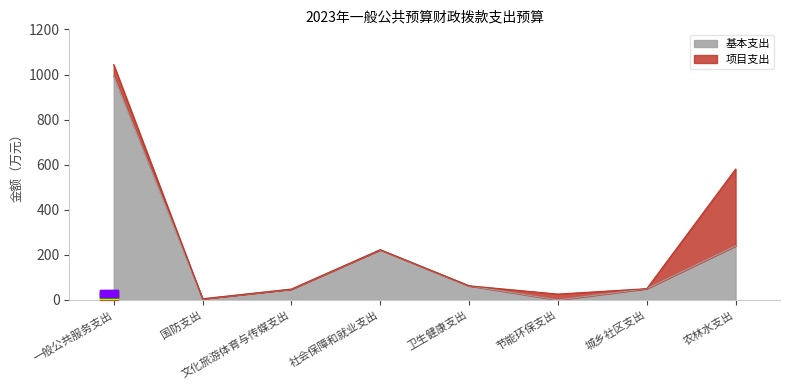

Where is the first local minimum?

国防支出